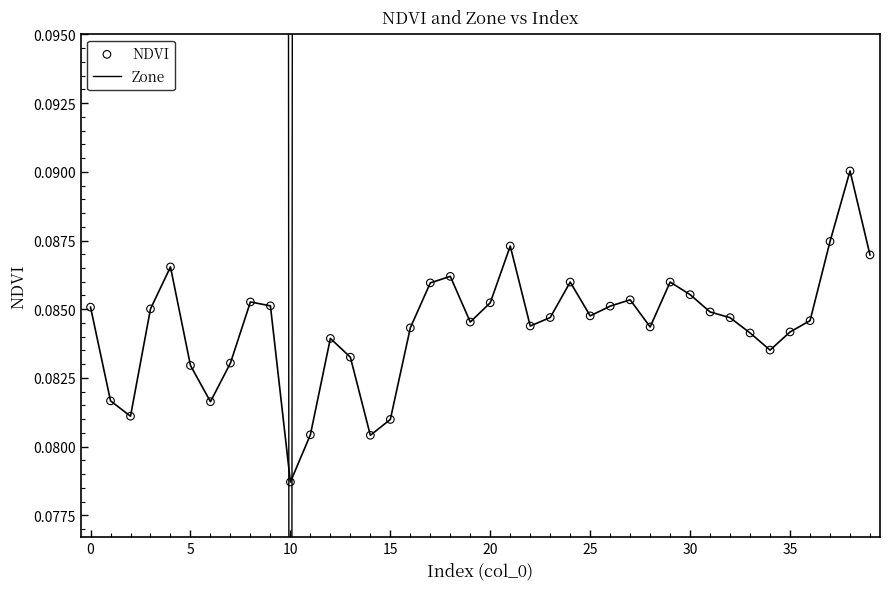

Which series has the largest total across all categories?

Zone